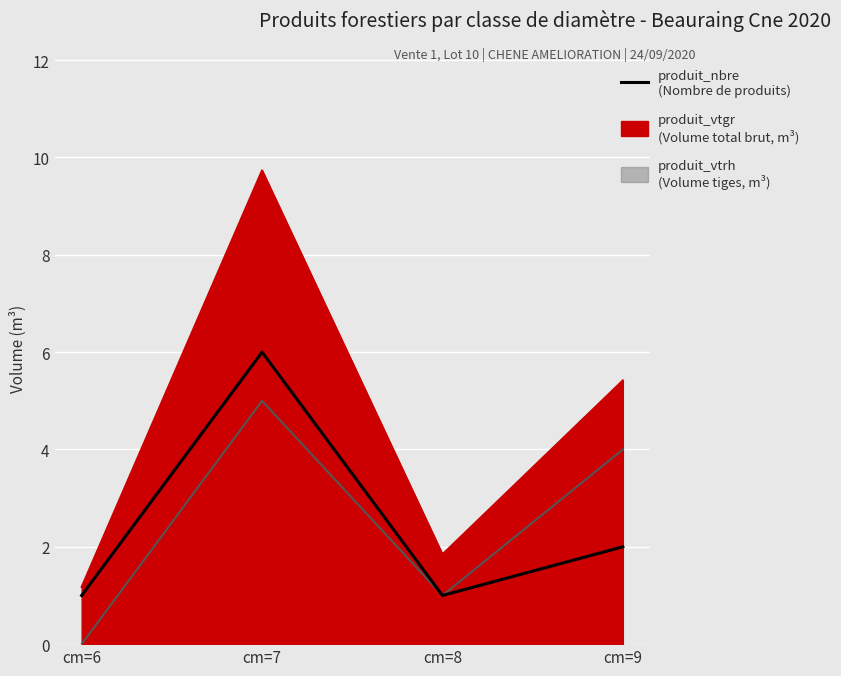

What is the sum of the values at cm=8 and cm=6?

2